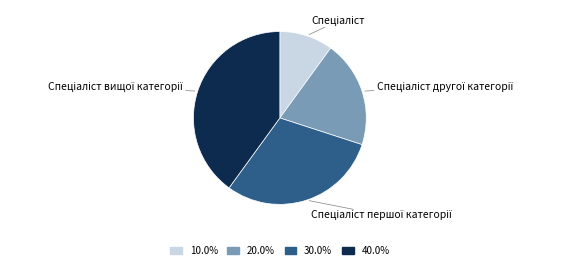

How many slices are in this pie chart?

4